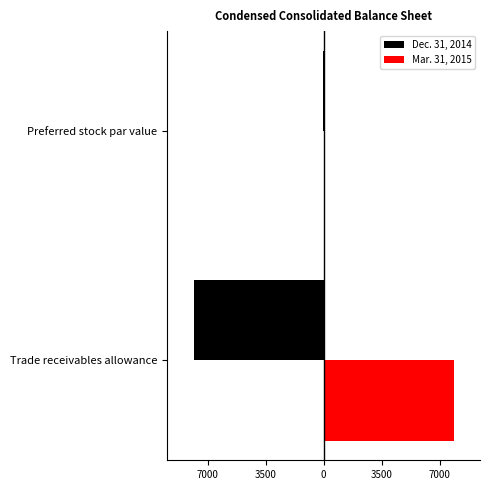

Rank the series by their average value, from highest to lowest.

Mar. 31, 2015, Dec. 31, 2014